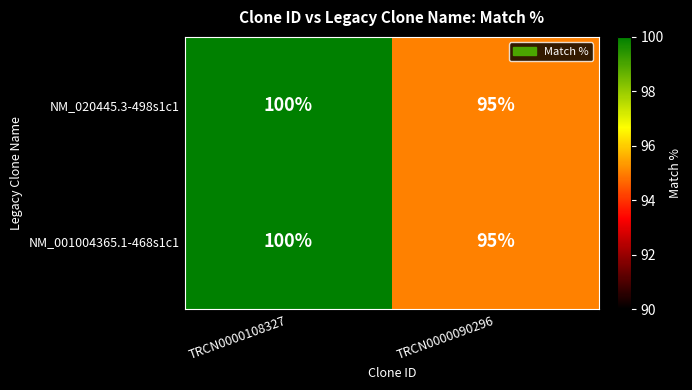

Is it true that NM_001004365.1-468s1c1 equals 100 at TRCN0000108327?

True